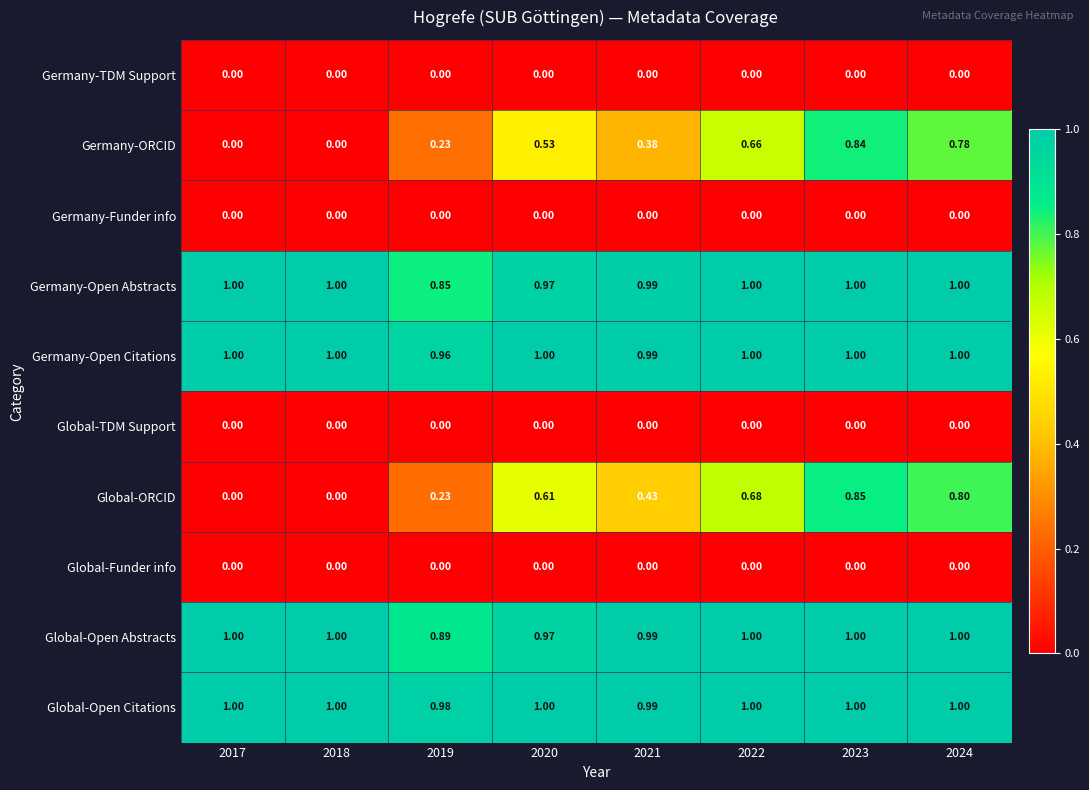

Which series has the largest total across all categories?

Global-Open Citations